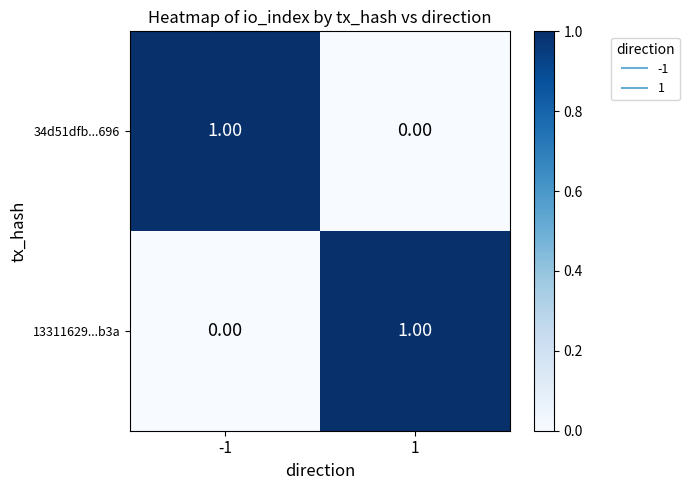

How many data points in 34d51dfb...696 are less than 1?

1